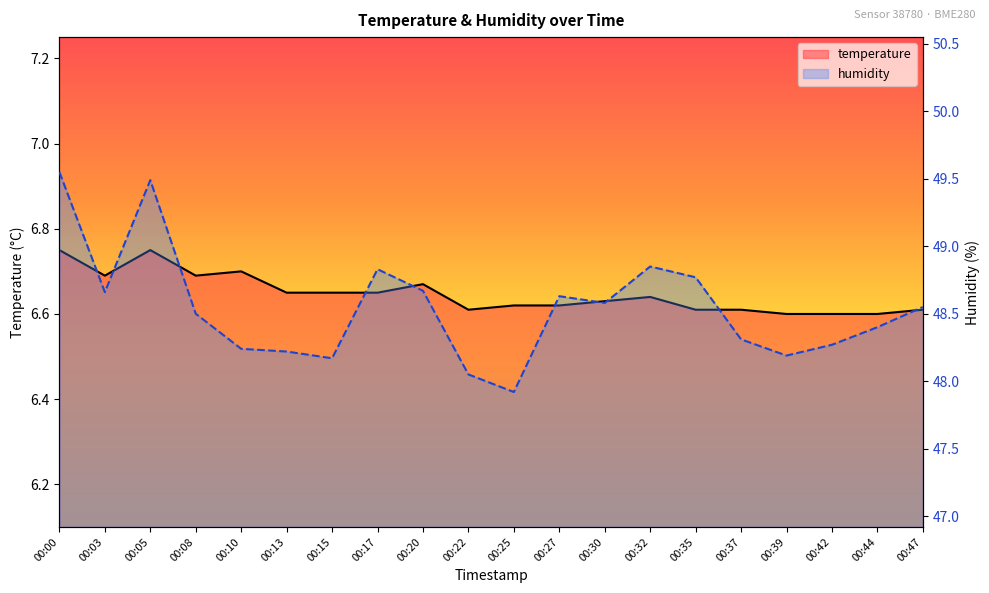

Which category has the highest value across all series?

00:00